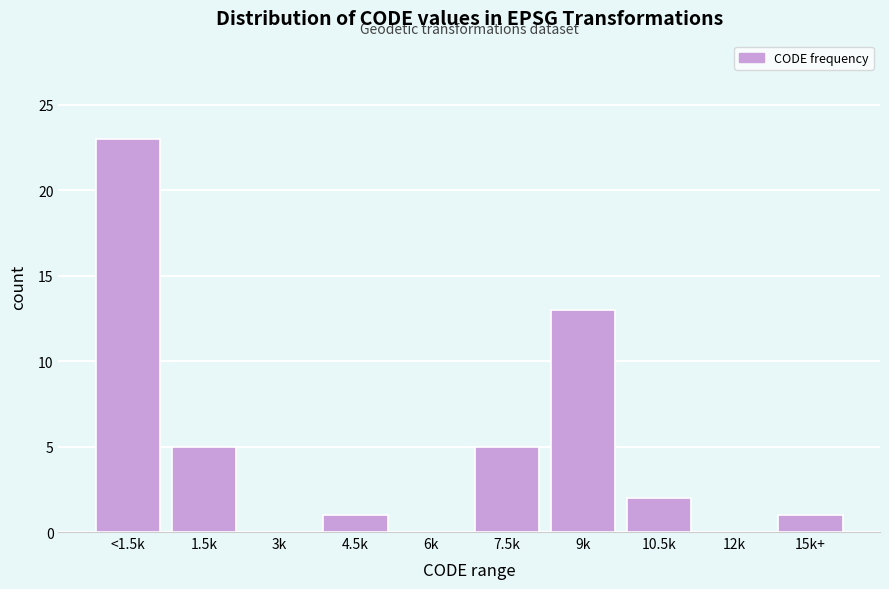

Which has a higher value, 1.5k or 3k?

1.5k